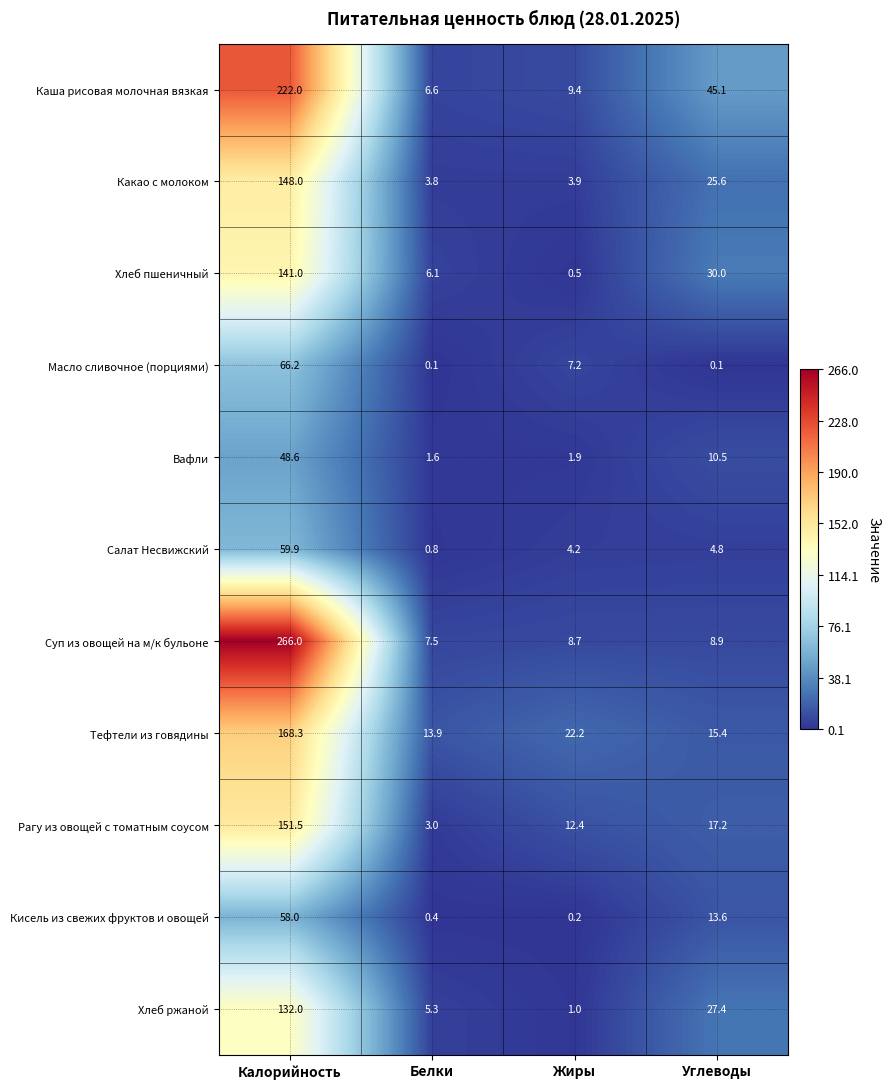

Which series changed the most between Белки and Углеводы?

Каша рисовая молочная вязкая